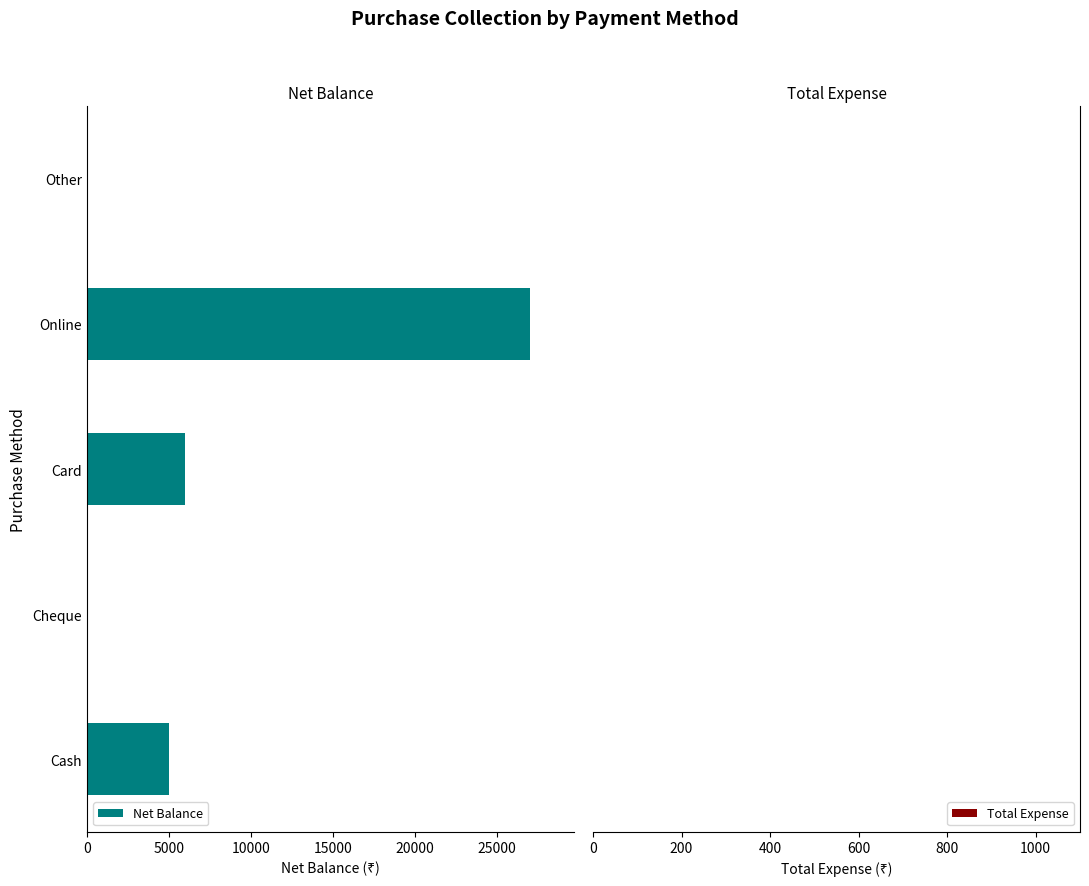

Reading bottom to top, extract all data points from this chart.

Cash=5000	Cheque=0	Card=6000	Online=27000	Other=0